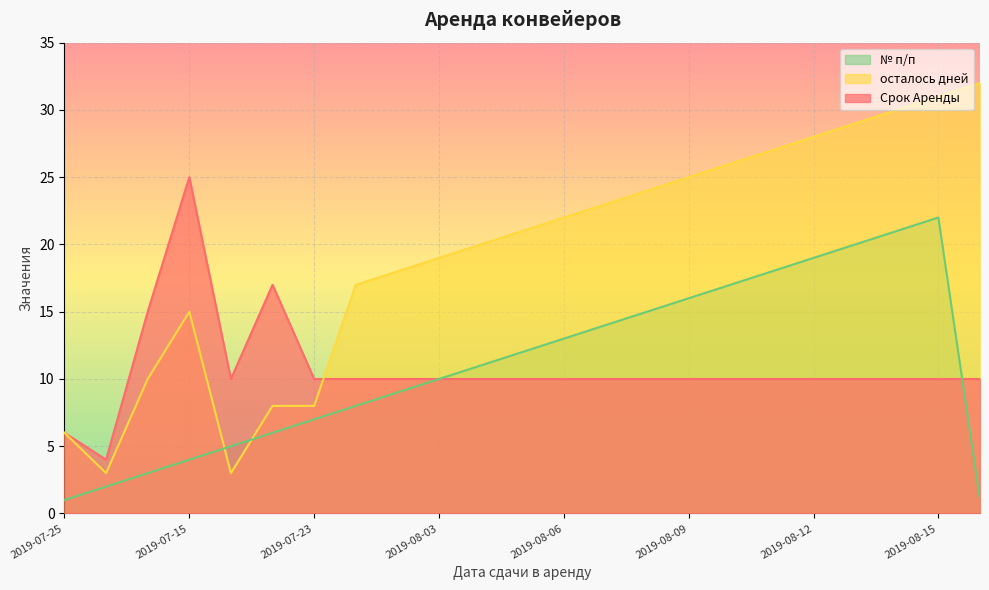

Between which two adjacent categories do осталось дней and Срок Аренды first intersect?

2019-07-23 and 2019-08-01